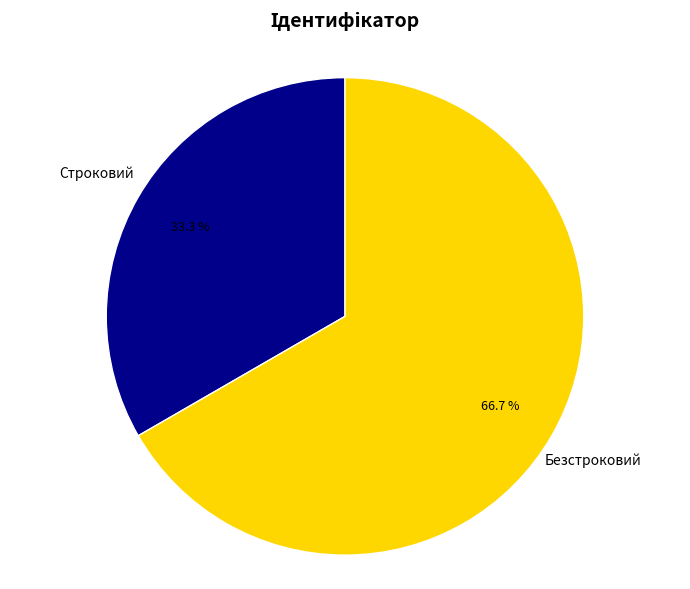

What is the smallest slice in the pie chart?

Строковий